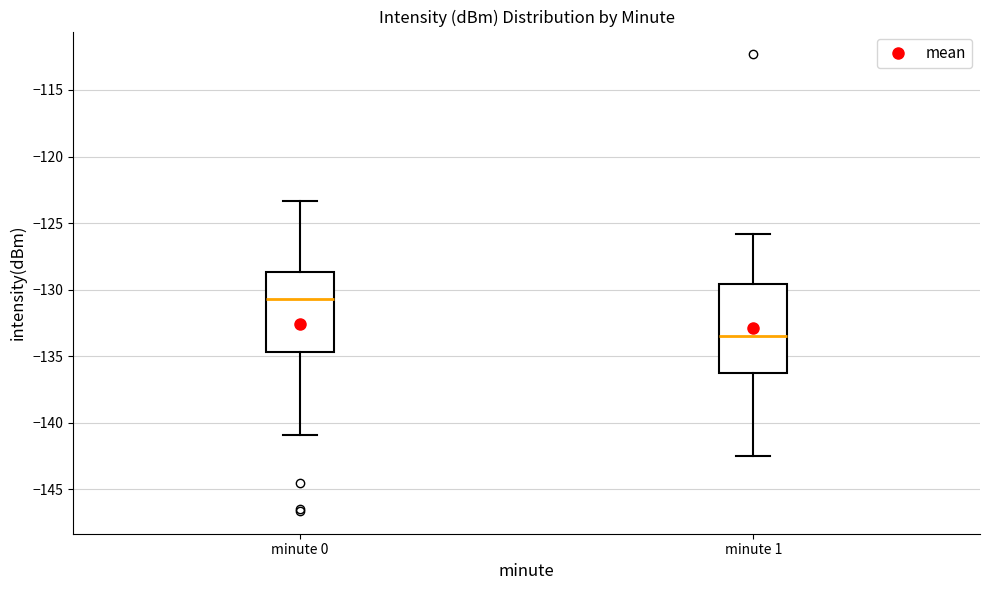

Reading left to right, read every box against the y-axis: the position of its median line, the range the box covers, and the ends of its whiskers. The values are not printed on the chart, so give them approximately, as read against the axis.

minute 0: median -130.5, box -134.5 to -128.5, whiskers -141.0 to -123.5
minute 1: median -133.5, box -136.5 to -129.5, whiskers -142.5 to -126.0